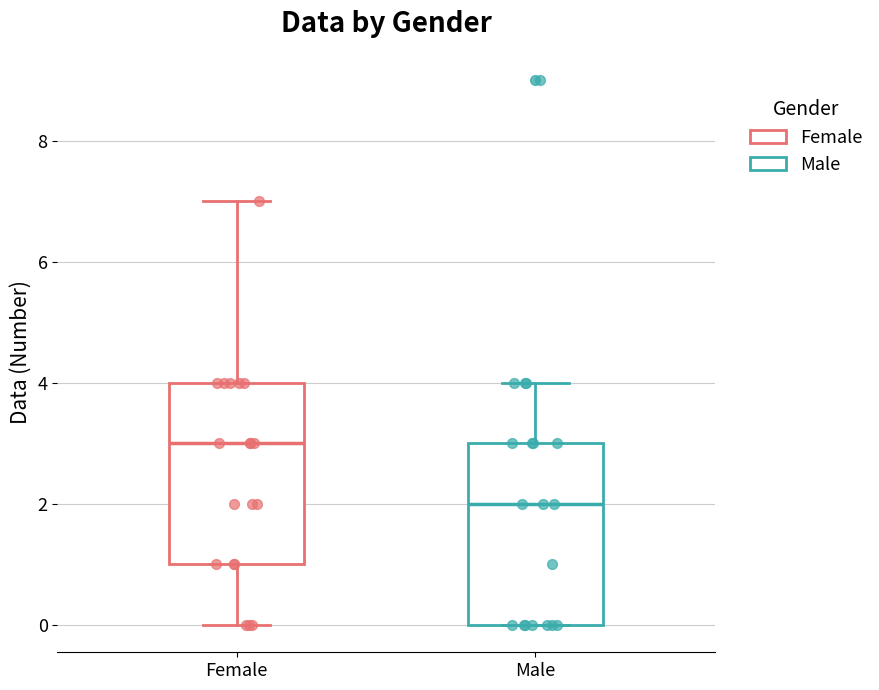

Reading left to right, transcribe this box plot: for each box, give where its median line is, the range the box spans, and where its two whiskers end, as read against the y-axis. The values are not printed on the chart, so give them approximately, as read against the axis.

Female: median 3, box 1 to 4, whiskers 0 to 7
Male: median 2, box 0 to 3, whiskers 0 to 4